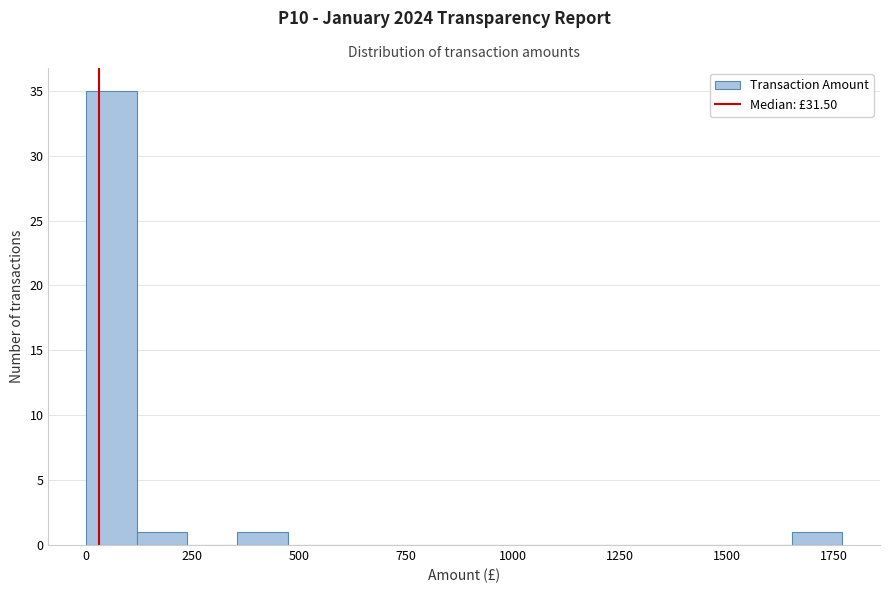

Read against the x-axis, roughly where is the centre of the tallest bar?

50